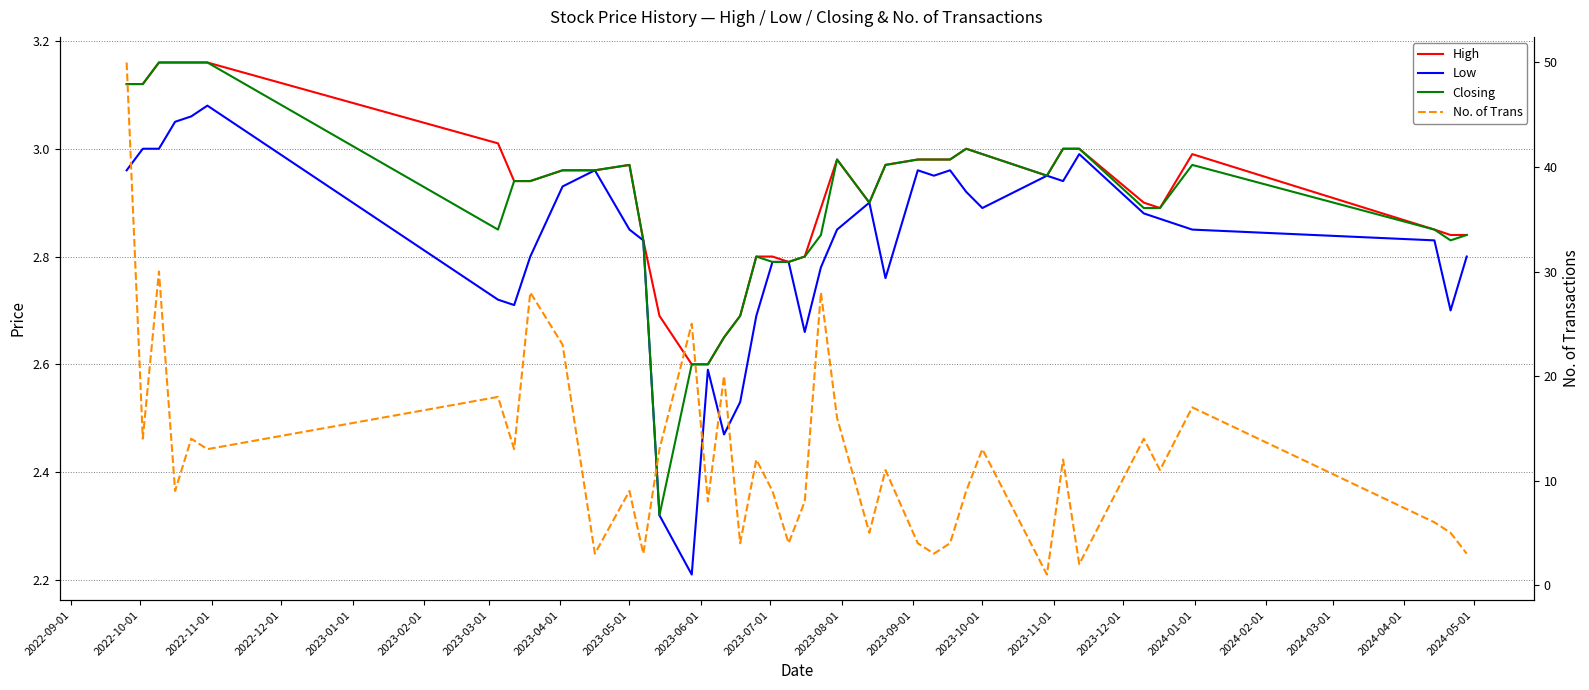

How many lines are shown in the chart?

4